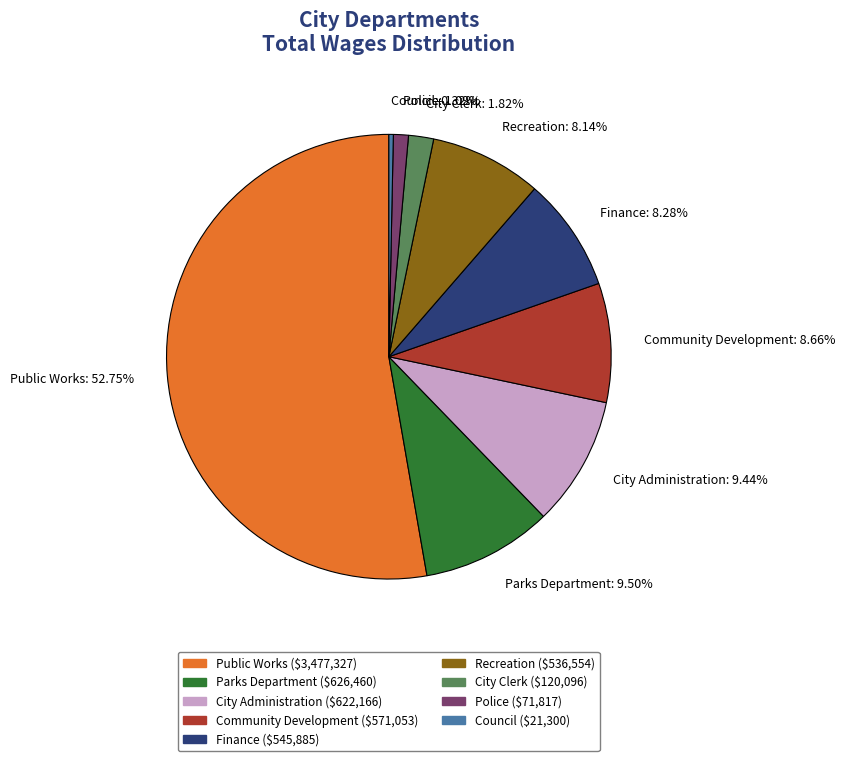

What is the ratio of the value at Parks Department: 9.50% to the value at Council: 0.32%?

29.4